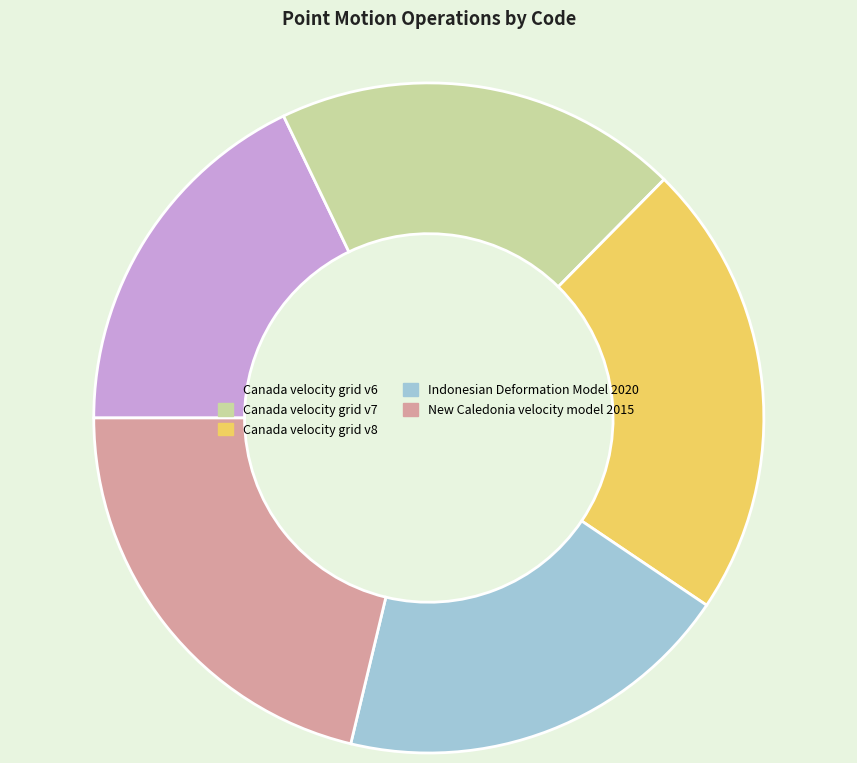

Which slice is the largest?

Canada velocity grid v8